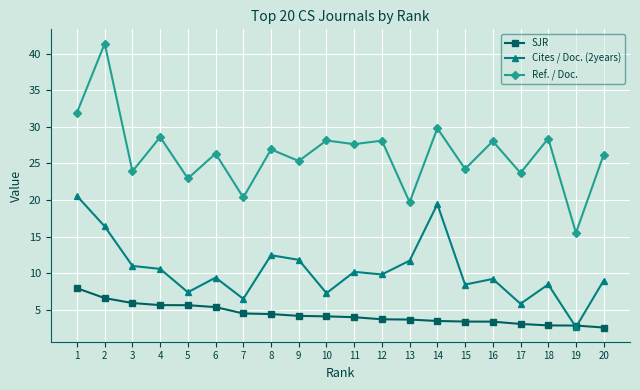

Which series ends up on top after the final intersection of SJR and Cites / Doc. (2years)?

Cites / Doc. (2years)